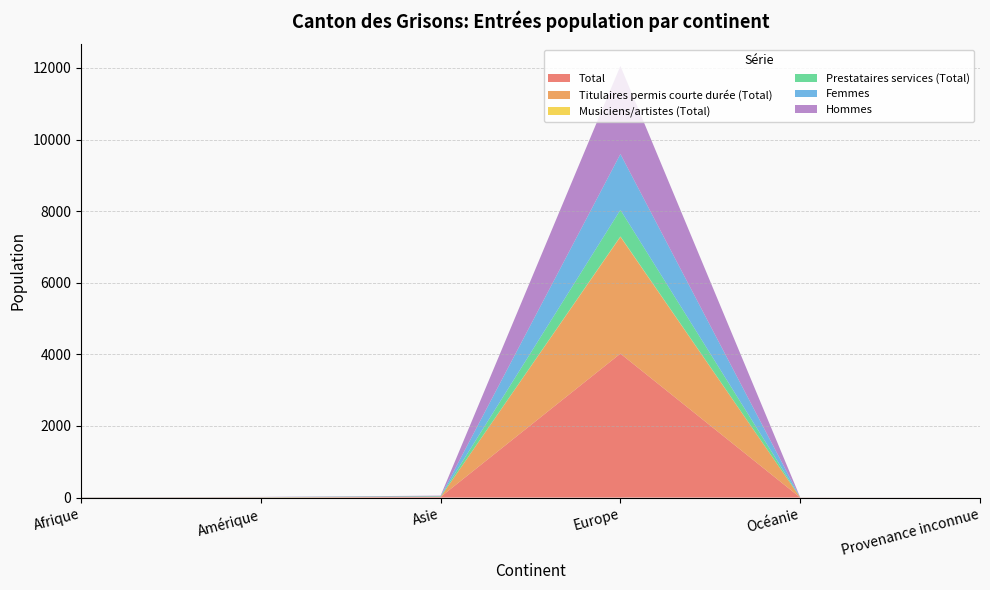

Reading left to right, list all the values displayed in this chart.

Total: 4	6	18	4021	2	0
Titulaires permis courte durée (Total): 1	2	2	3262	2	0
Musiciens/artistes (Total): 0	2	0	10	0	0
Prestataires services (Total): 3	2	16	742	0	0
Femmes: 1	3	2	1560	1	0
Hommes: 3	3	16	2461	1	0